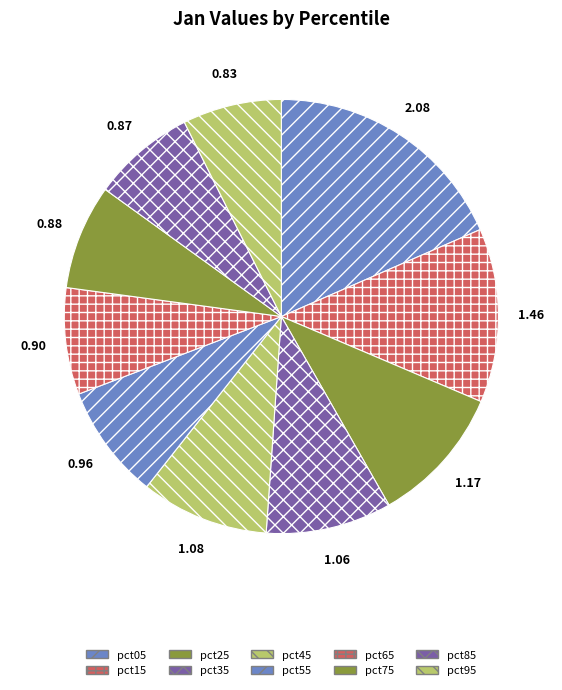

Count the number of slices in the pie.

10